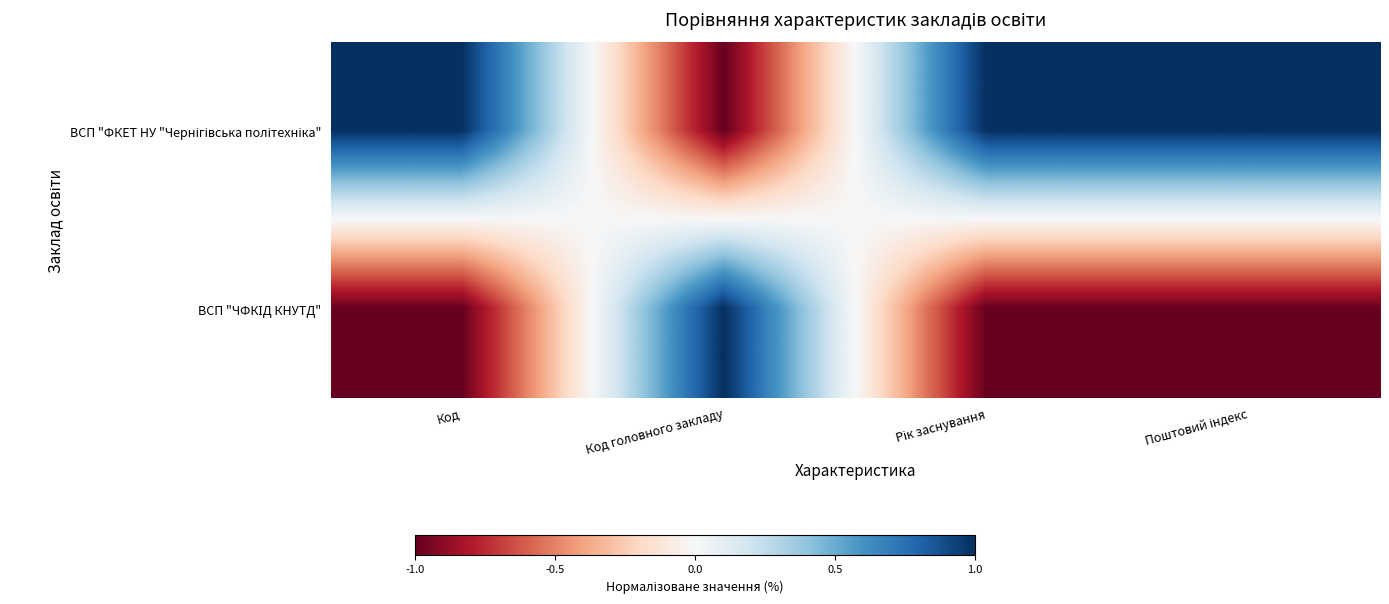

Between Поштовий індекс and Рік заснування, which is larger?

Поштовий індекс